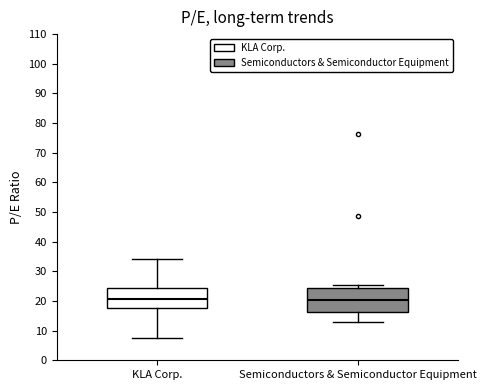

Where does the lower whisker of the box for Semiconductors & Semiconductor Equipment end on the y-axis? The values are not printed on the chart, so give them approximately, as read against the axis.

13